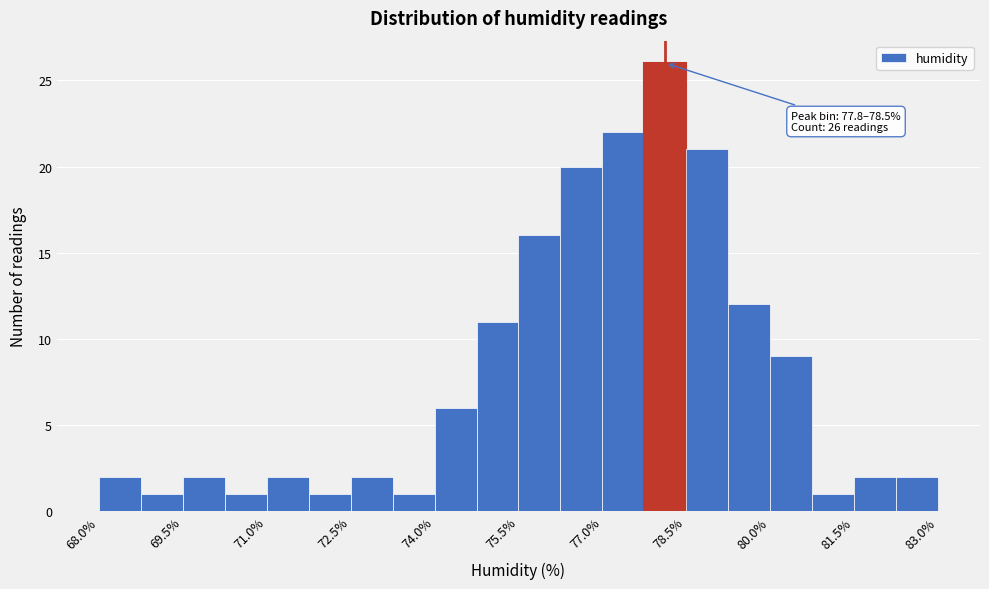

Read against the x-axis, roughly where is the centre of the tallest bar?

78.2